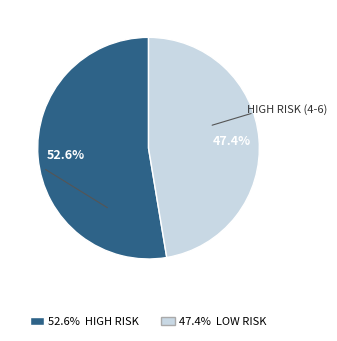

Is there a majority slice in this chart?

Yes